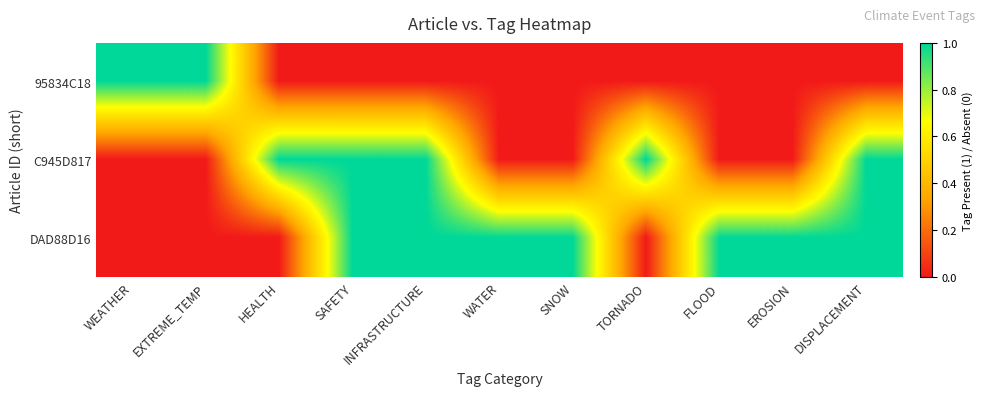

Which series has the largest total across all categories?

DAD88D16